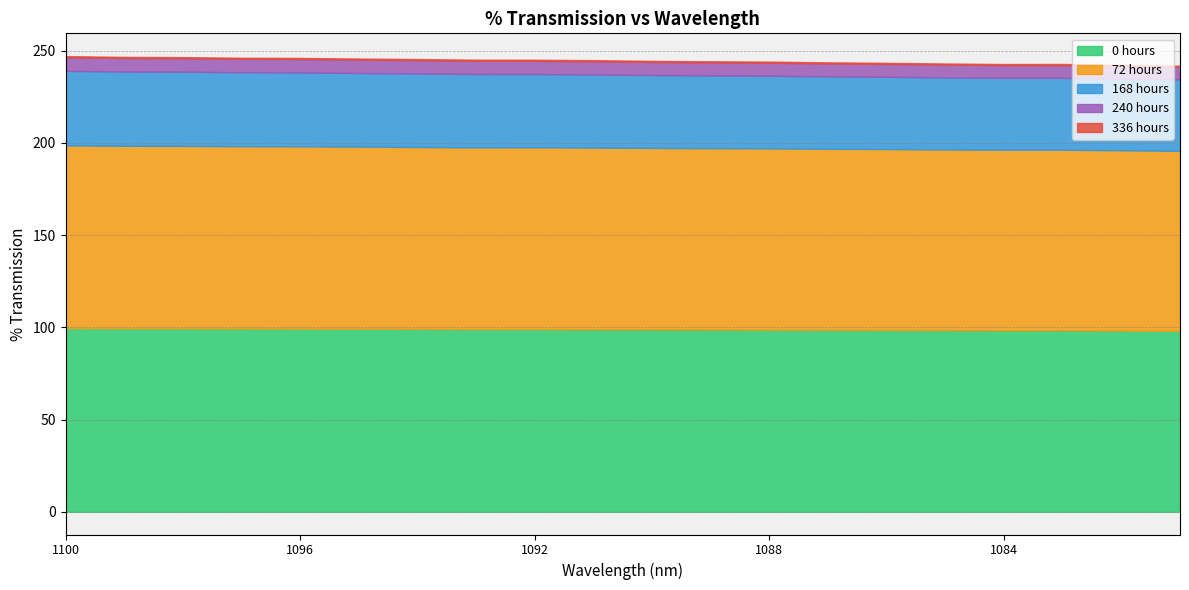

What is the average value of the 168 hours series?

39.6